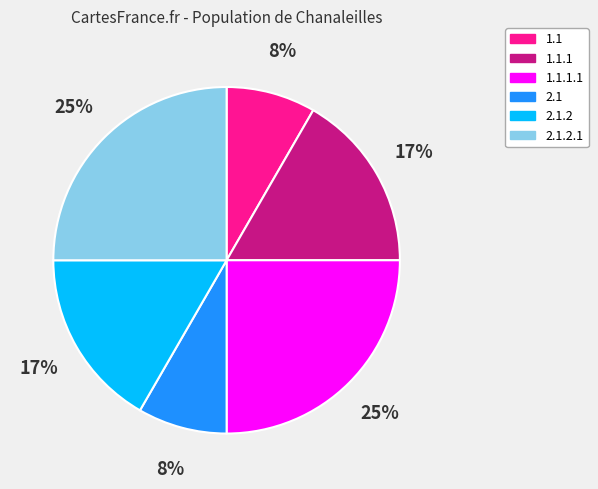

To the nearest percent, what is the difference between the largest and smallest slice percentages?

17%